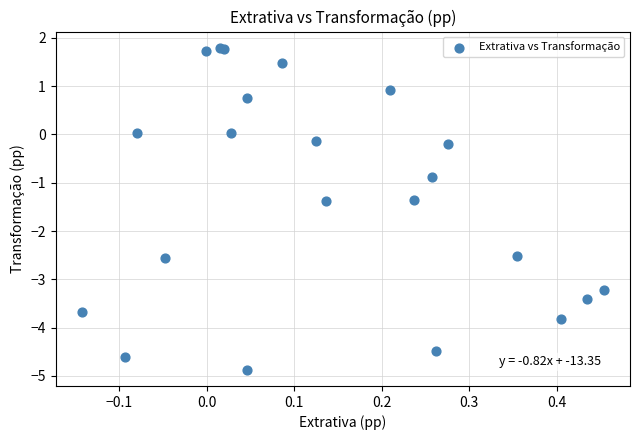

What Y value in the scatter plot is closest to -1?

-0.9